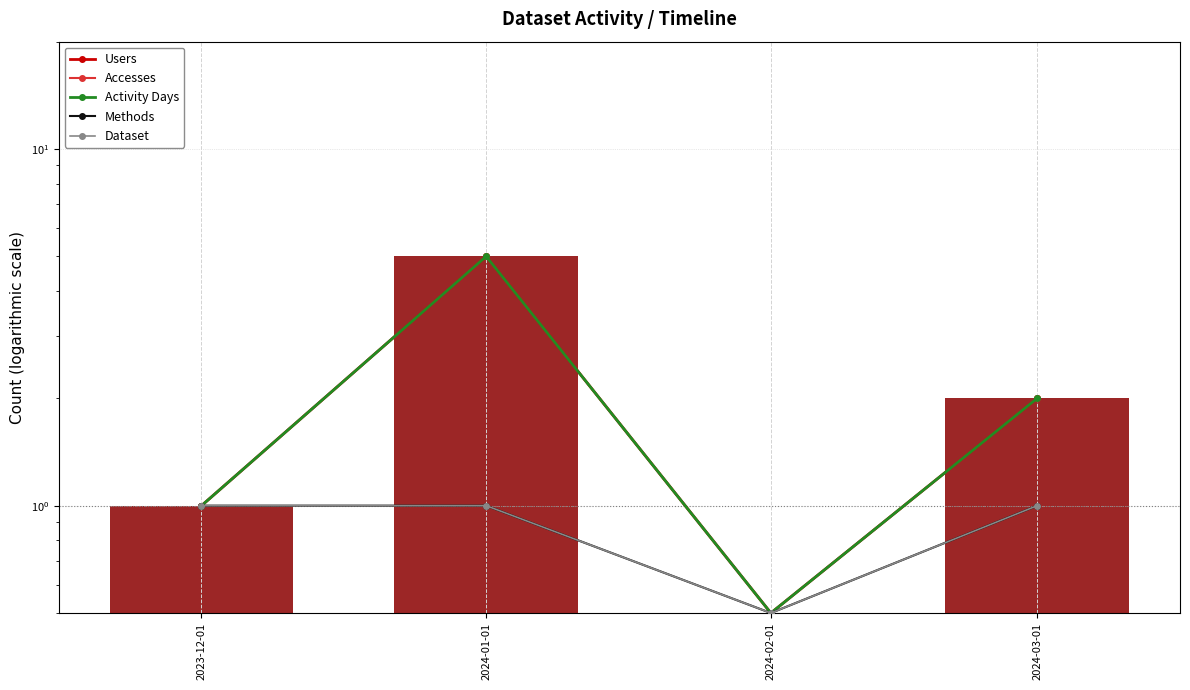

Count the Methods values in the range 1 to 2.

3